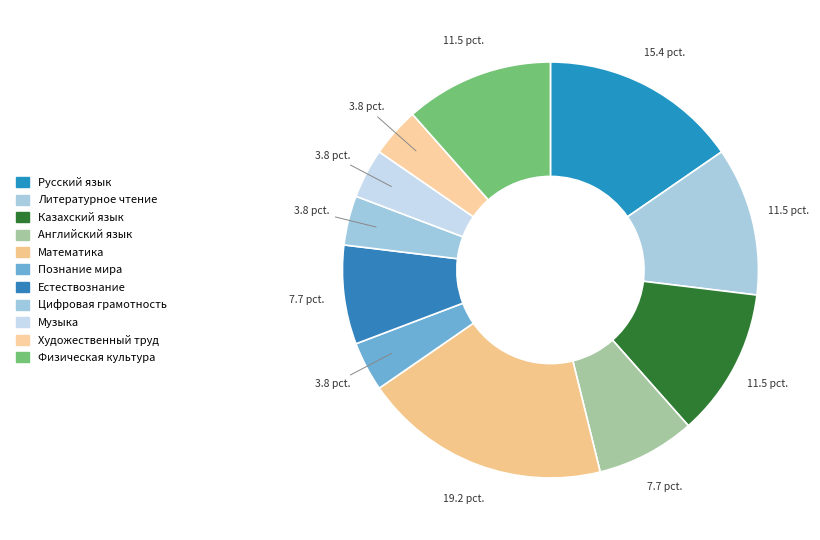

The Музыка slice represents 4% of the pie. True or false?

True